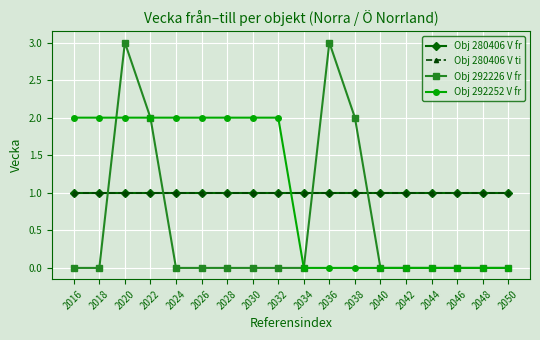

Reading right to left, transcribe all the data shown in this chart.

Obj 280406 V fr: 2050=1	2048=1	2046=1	2044=1	2042=1	2040=1	2038=1	2036=1	2034=1	2032=1	2030=1	2028=1	2026=1	2024=1	2022=1	2020=1	2018=1	2016=1
Obj 280406 V ti: 2050=1	2048=1	2046=1	2044=1	2042=1	2040=1	2038=1	2036=1	2034=1	2032=1	2030=1	2028=1	2026=1	2024=1	2022=1	2020=1	2018=1	2016=1
Obj 292226 V fr: 2050=0	2048=0	2046=0	2044=0	2042=0	2040=0	2038=2	2036=3	2034=0	2032=0	2030=0	2028=0	2026=0	2024=0	2022=2	2020=3	2018=0	2016=0
Obj 292252 V fr: 2050=0	2048=0	2046=0	2044=0	2042=0	2040=0	2038=0	2036=0	2034=0	2032=2	2030=2	2028=2	2026=2	2024=2	2022=2	2020=2	2018=2	2016=2